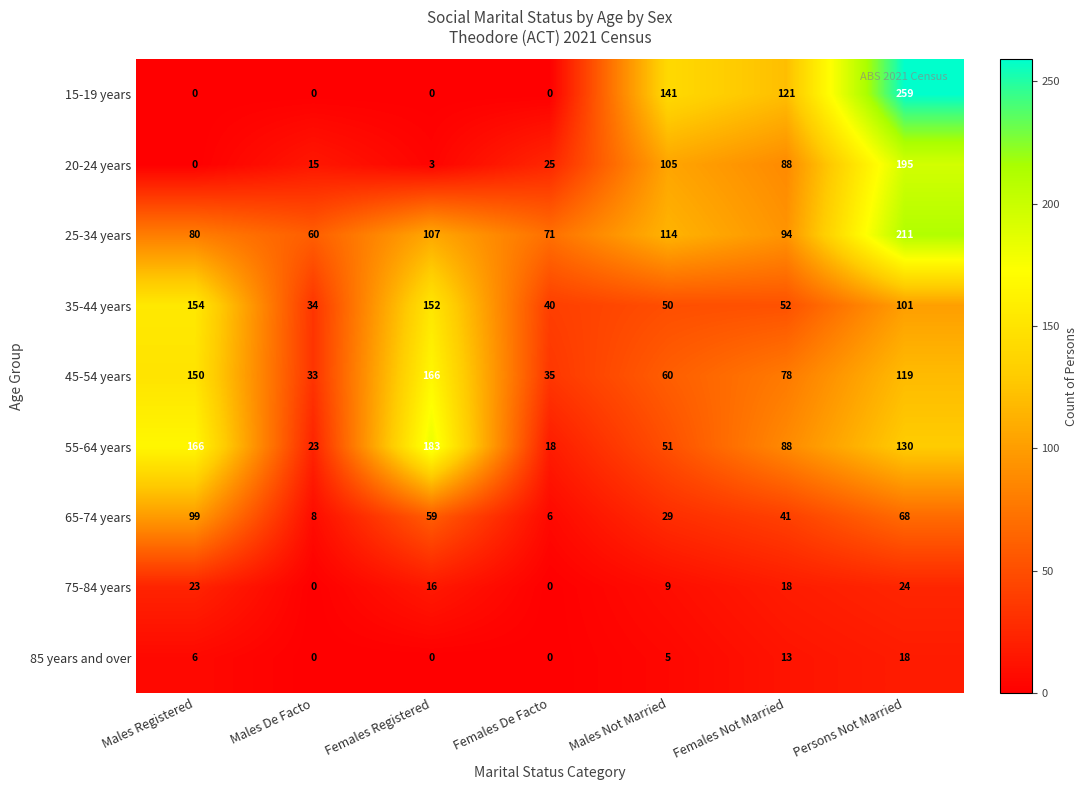

Is it true that 85 years and over equals 13 at Females Not Married?

True